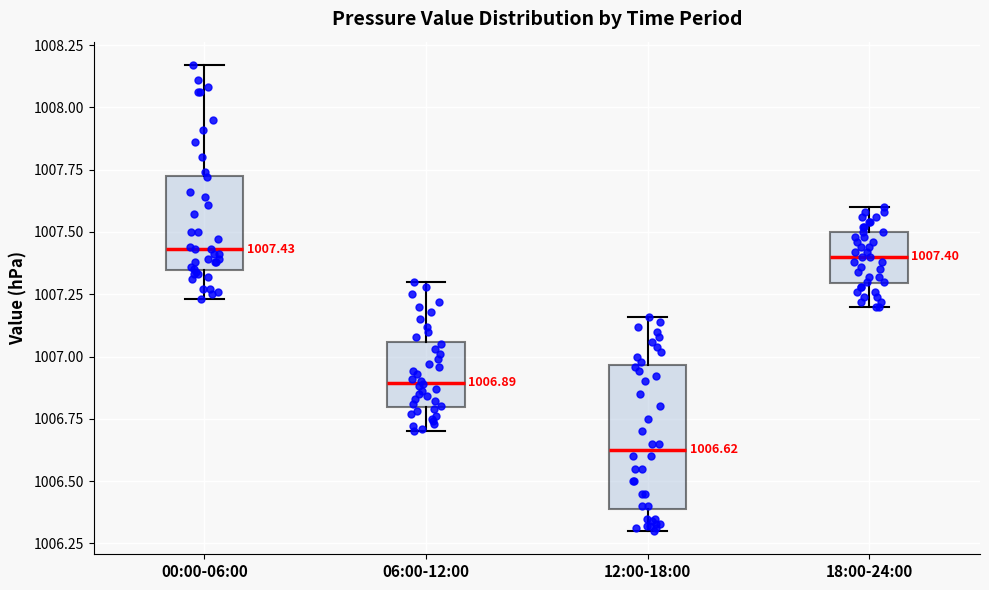

Comparing the boxes themselves (not the whiskers), which one is the tallest?

12:00-18:00